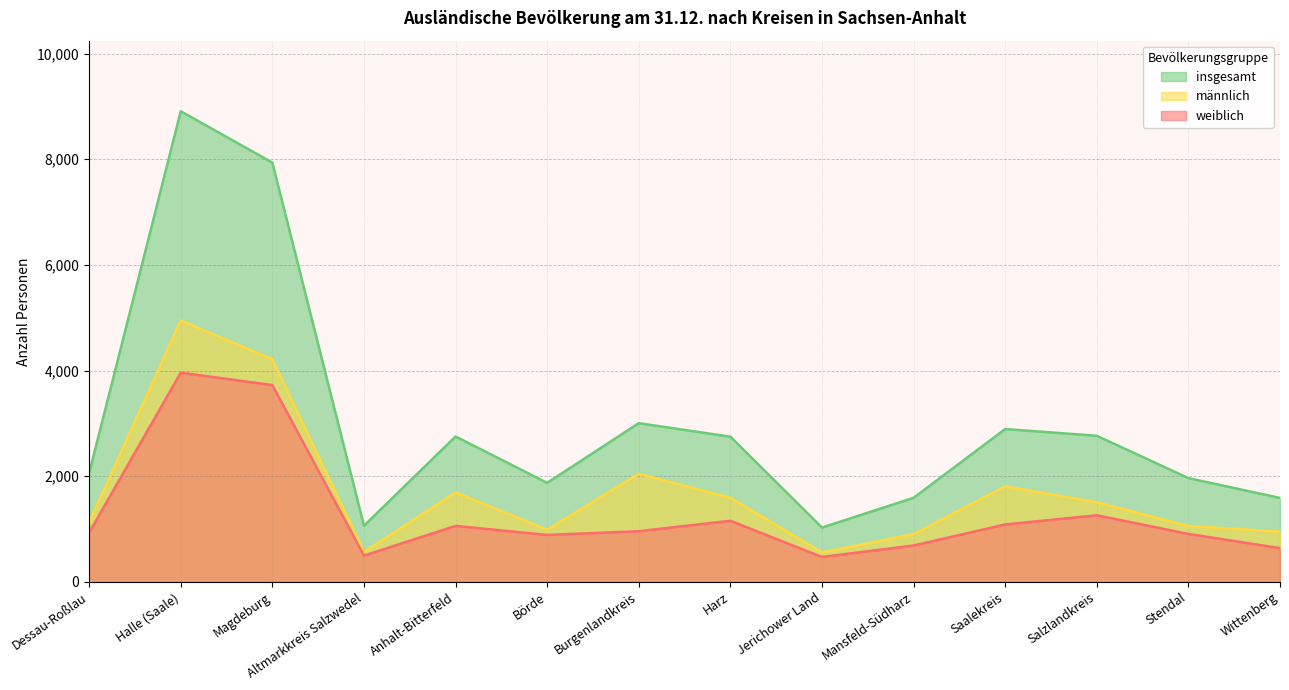

Which category has the highest value across all series?

Halle (Saale)